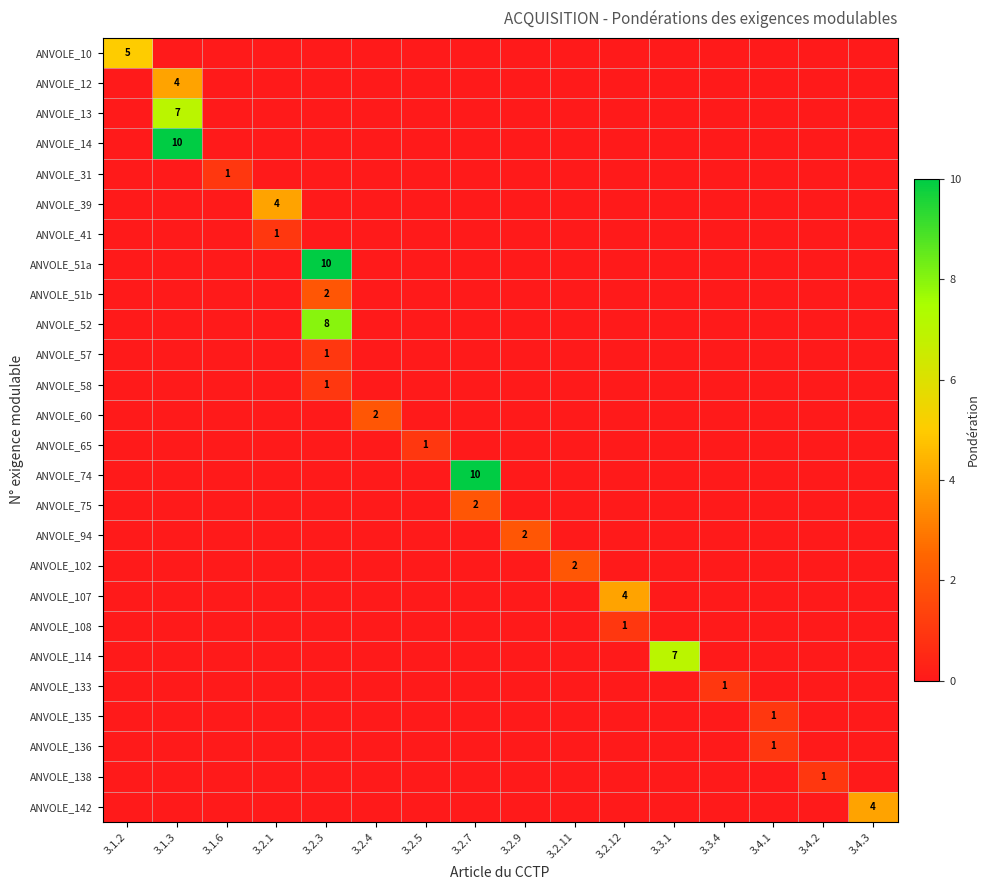

The ANVOLE_107 series shows 0 at 3.4.1. True or false?

True